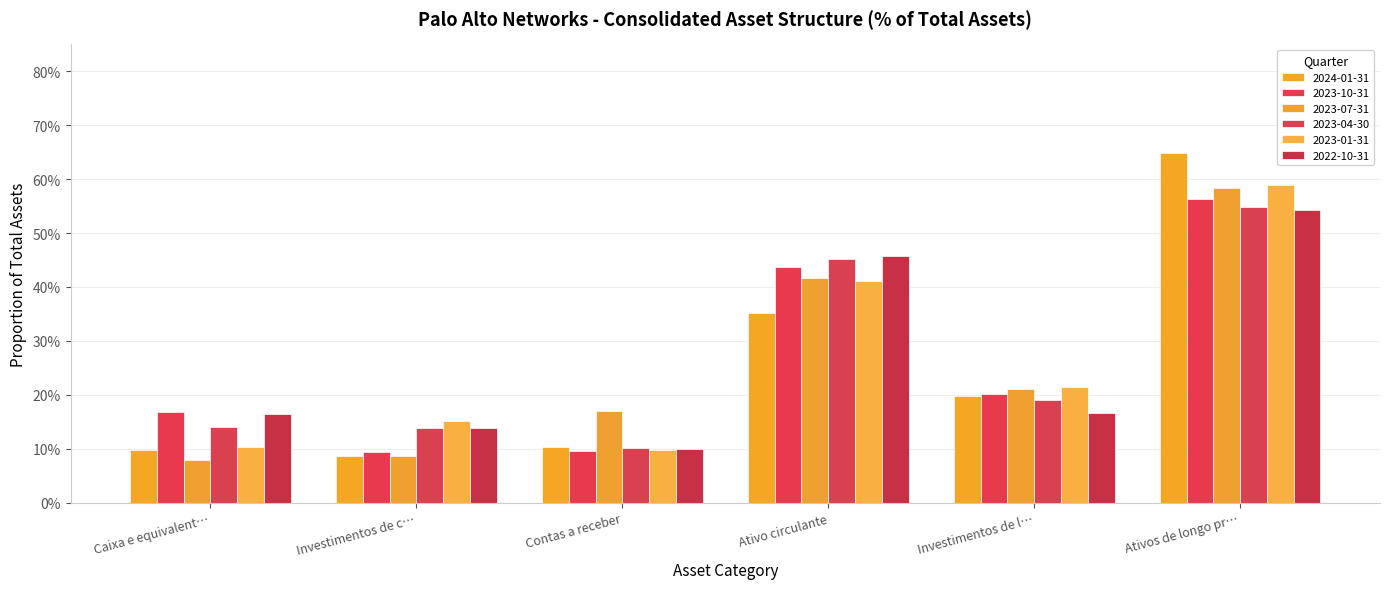

What are all the series names shown in the legend?

2024-01-31, 2023-10-31, 2023-07-31, 2023-04-30, 2023-01-31, 2022-10-31